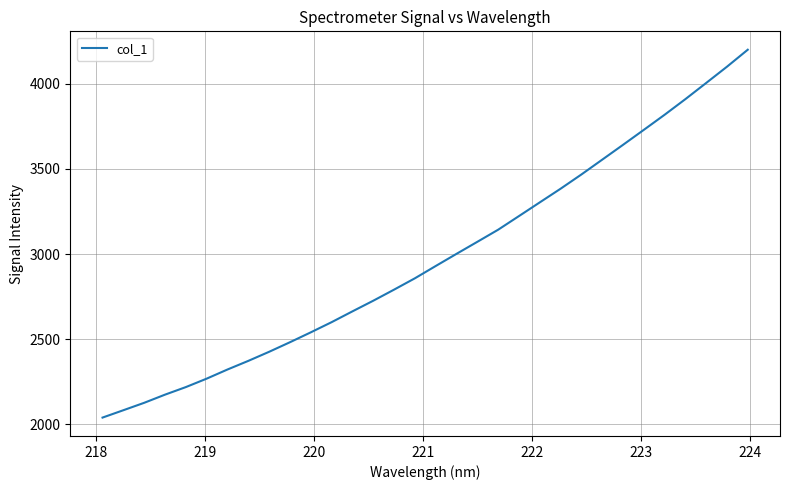

What is the minimum value shown in the chart?

2040.5